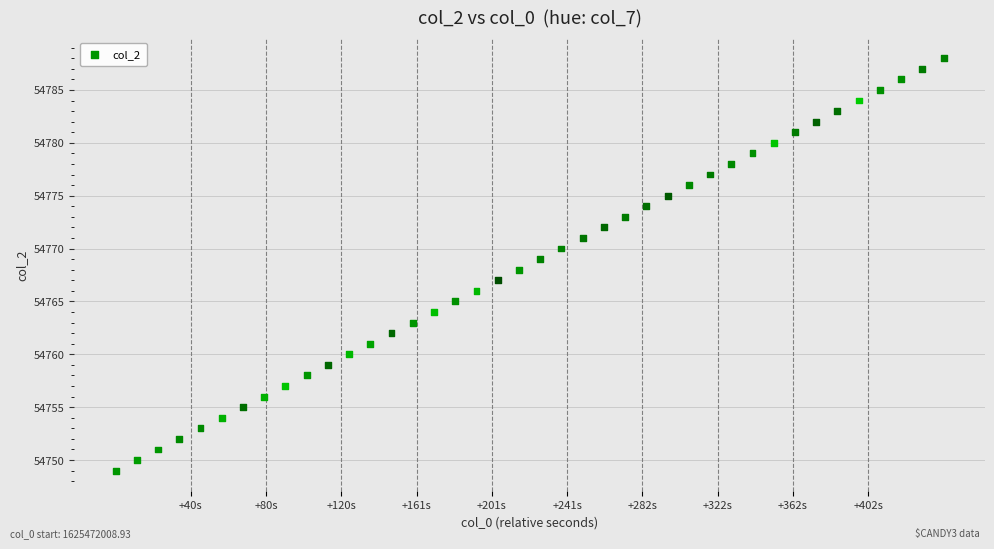

What is the range of Y values (max minus min)?

39